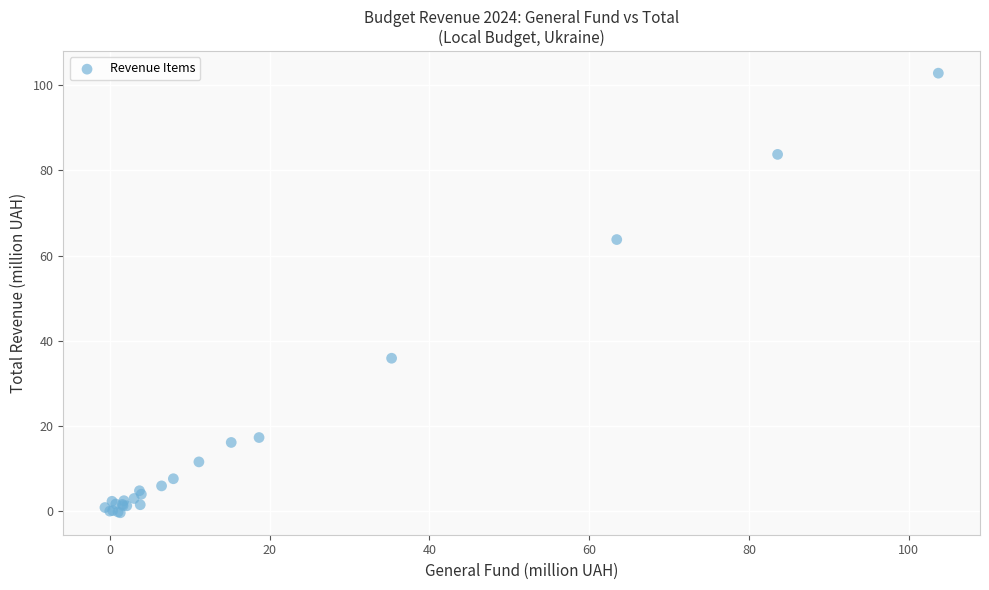

What Y value in the scatter plot is closest to 51?

63.8